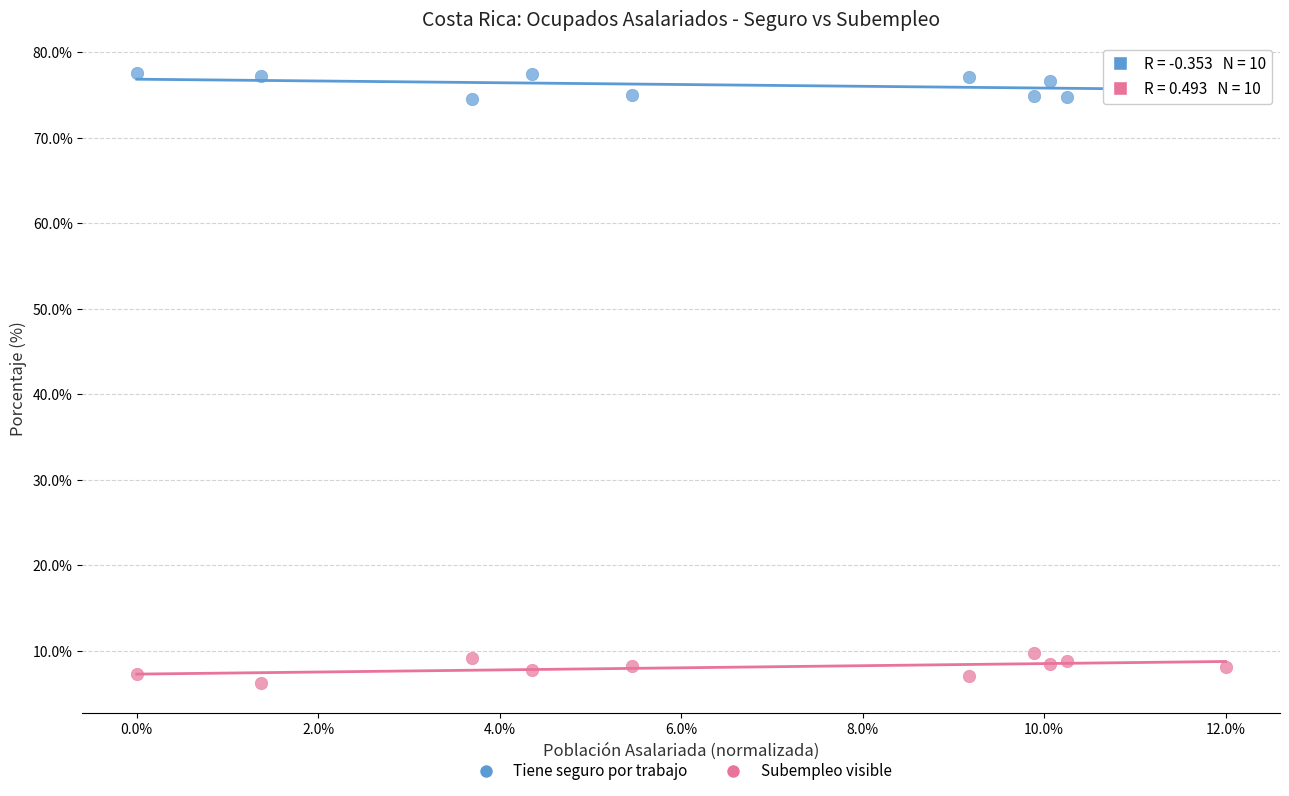

Which series reaches the maximum Y coordinate?

Tiene seguro por trabajo